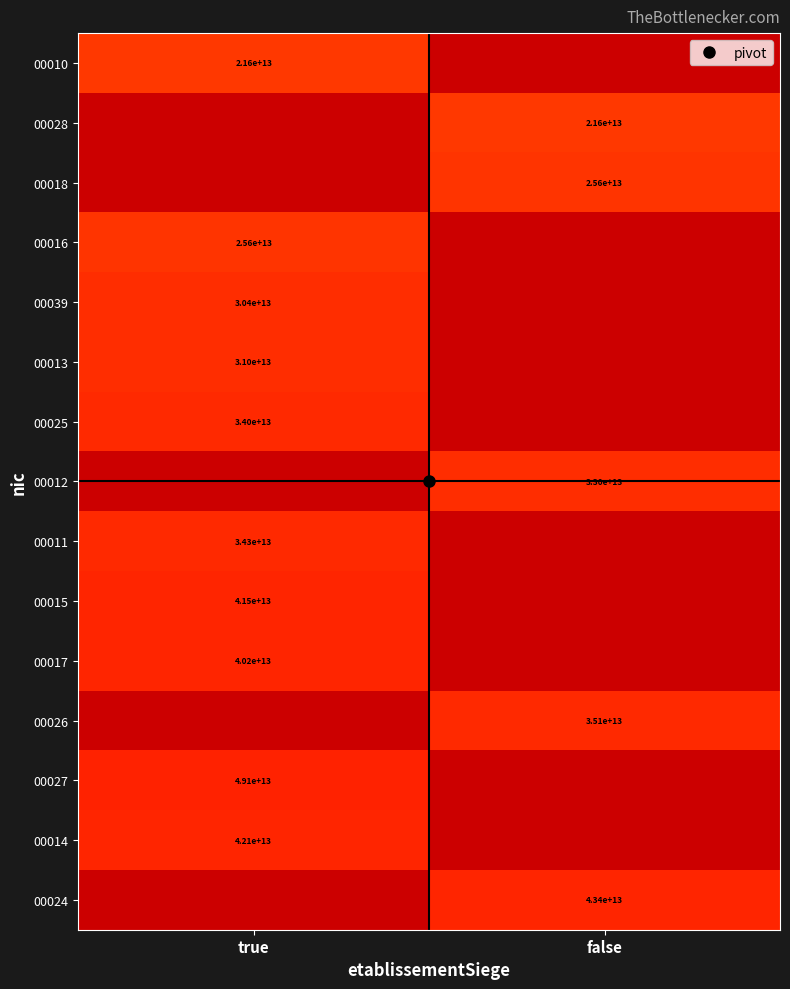

At which category is the sum across all series the highest?

true